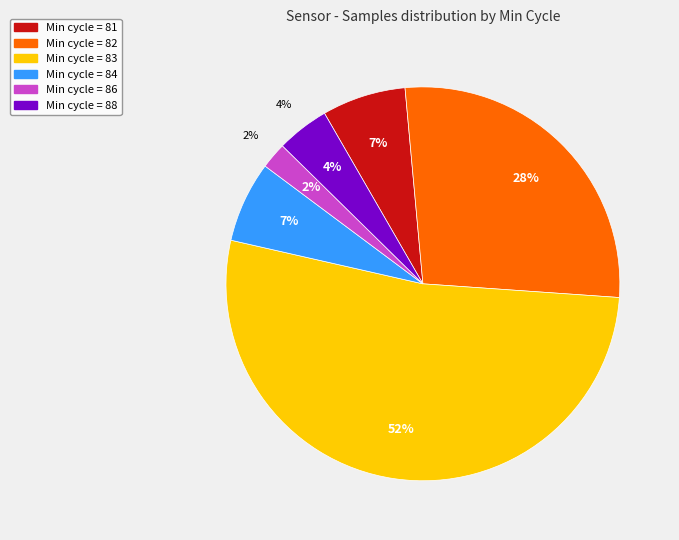

What is the ratio of the value at 82 to the value at 82?

1.0